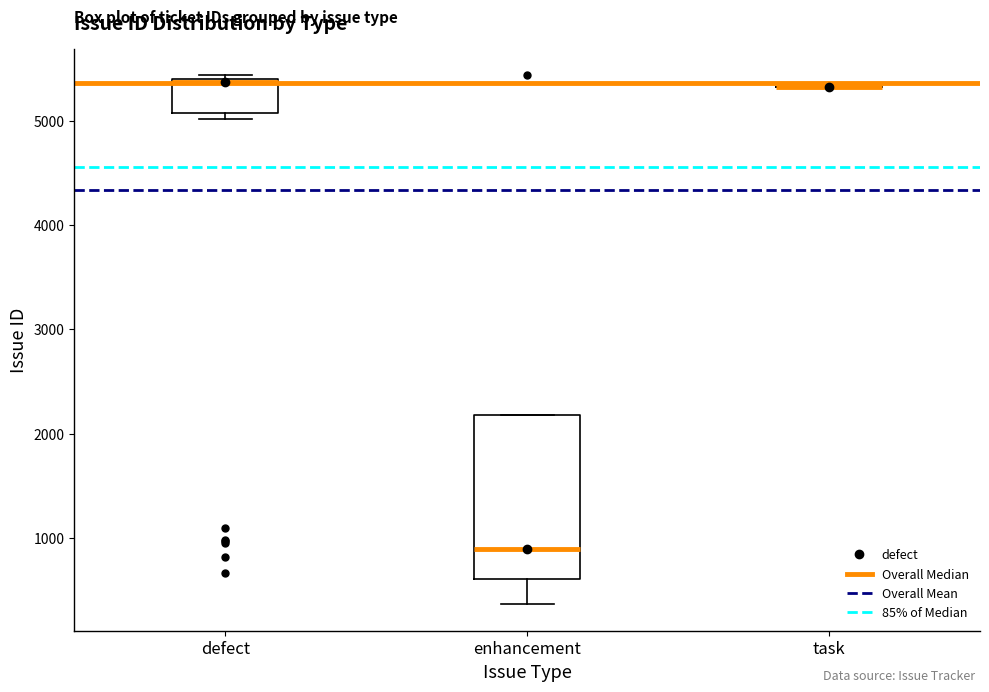

Reading left to right, transcribe this box plot: for each box, give where its median line is, the range the box spans, and where its two whiskers end, as read against the y-axis. The values are not printed on the chart, so give them approximately, as read against the axis.

defect: median 5400, box 5100 to 5400, whiskers 5000 to 5400 (just above the box's upper edge)
enhancement: median 900, box 600 to 2200, whiskers 400 to 2200
task: box collapsed to a line at 5300, whiskers 5300 to 5300